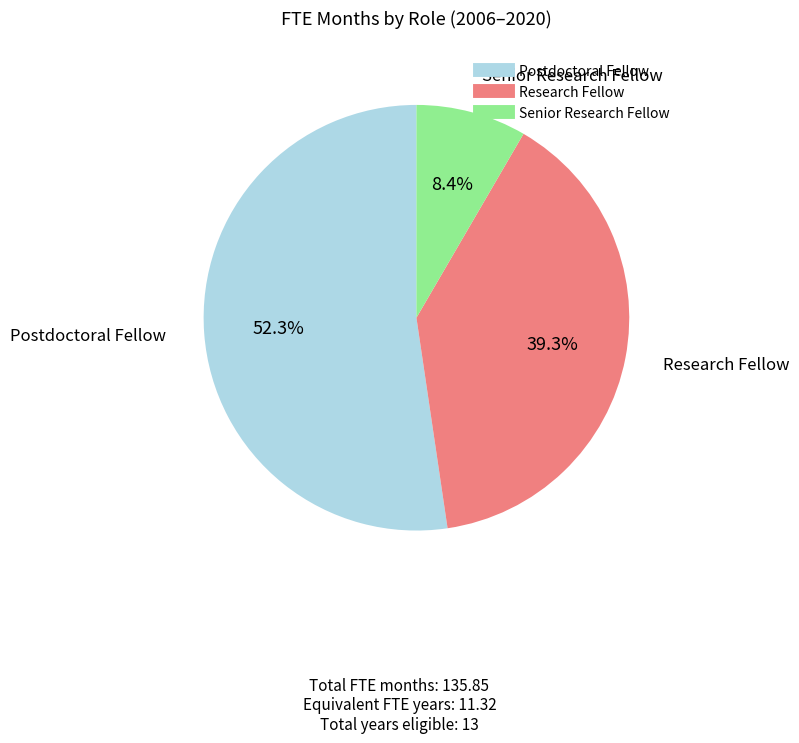

Is there any slice that represents more than half of the pie?

Yes